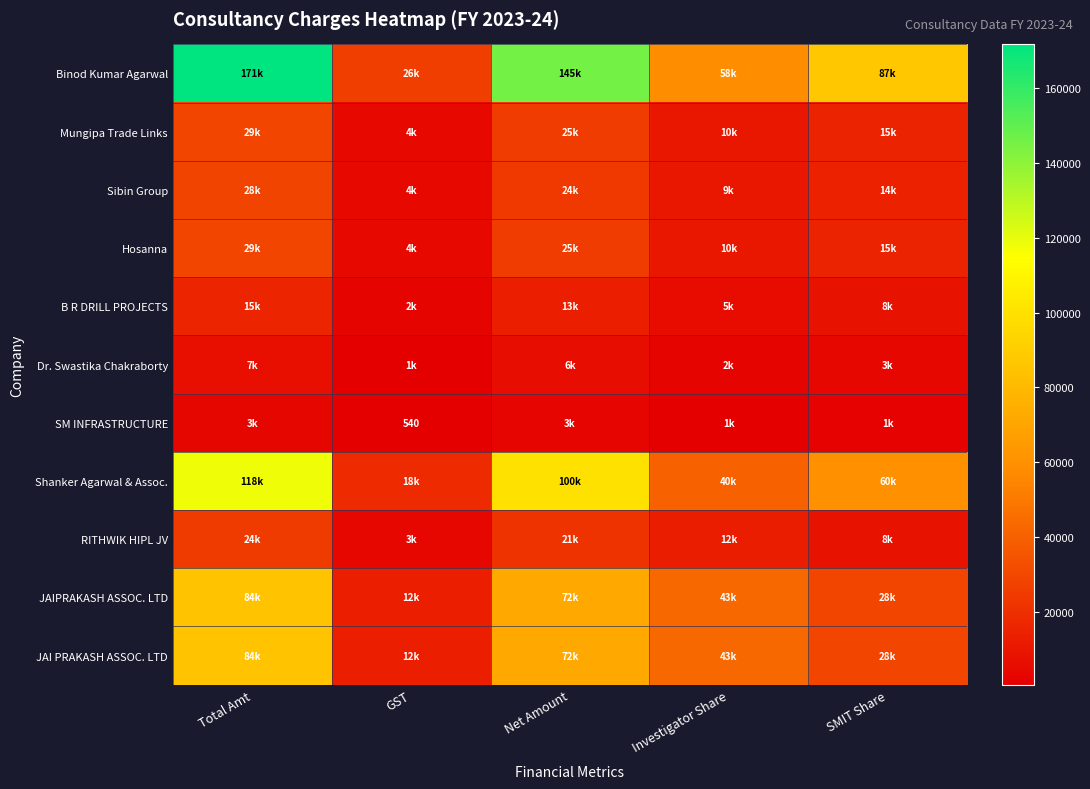

Which label corresponds to the smallest value in the chart?

GST